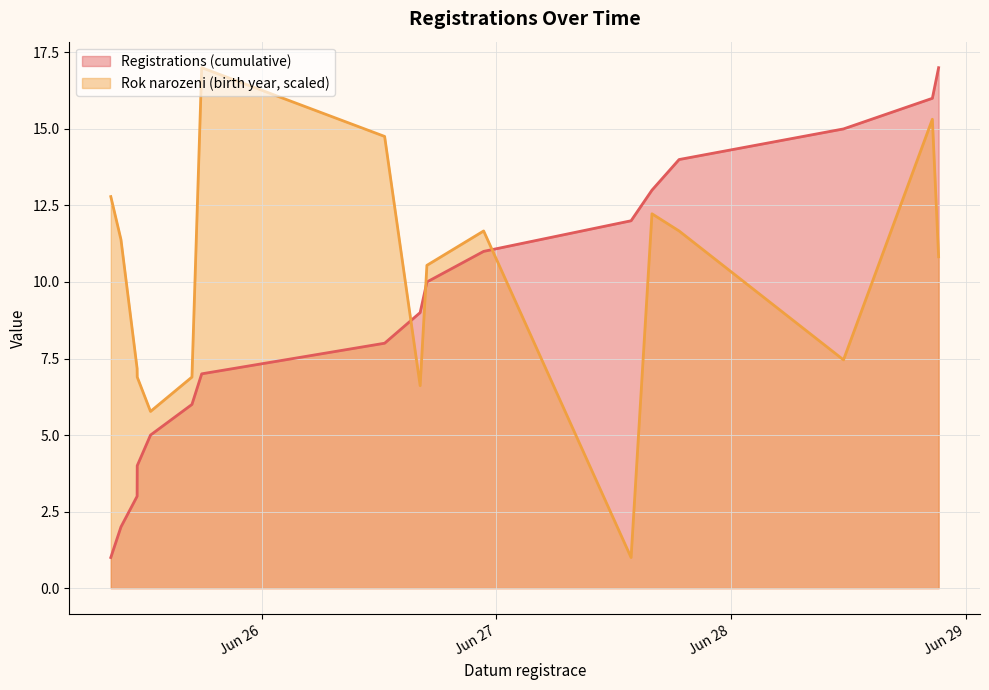

Which label corresponds to the smallest value in the chart?

2024-06-25 08:33:18